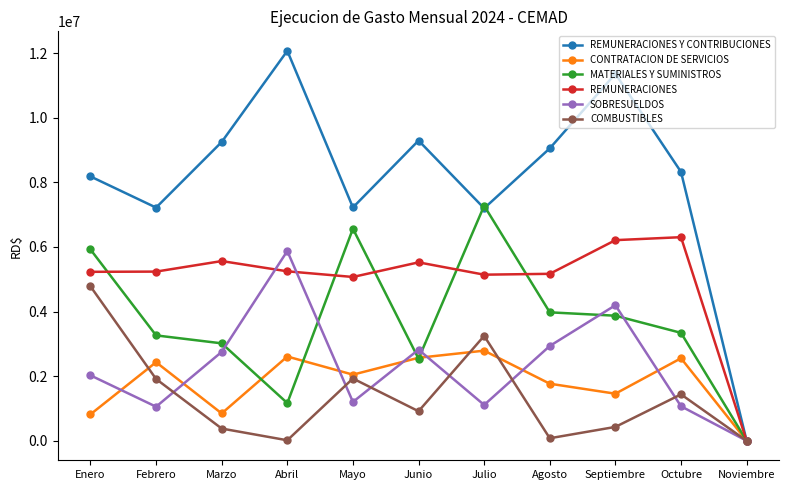

What is the sum of the REMUNERACIONES Y CONTRIBUCIONES values at Noviembre and Marzo?

9247493.2